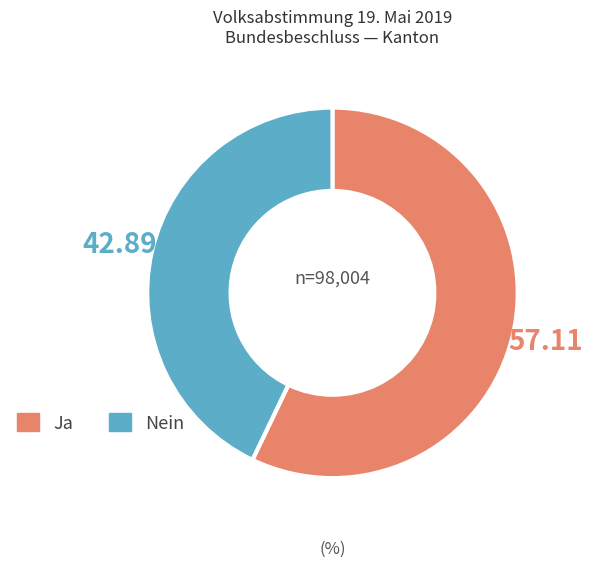

Which category accounts for the majority?

Ja